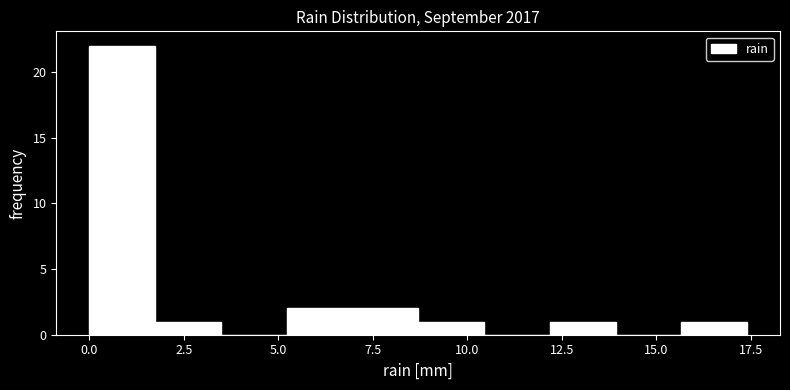

Read against the x-axis, roughly where is the centre of the tallest bar?

1.0